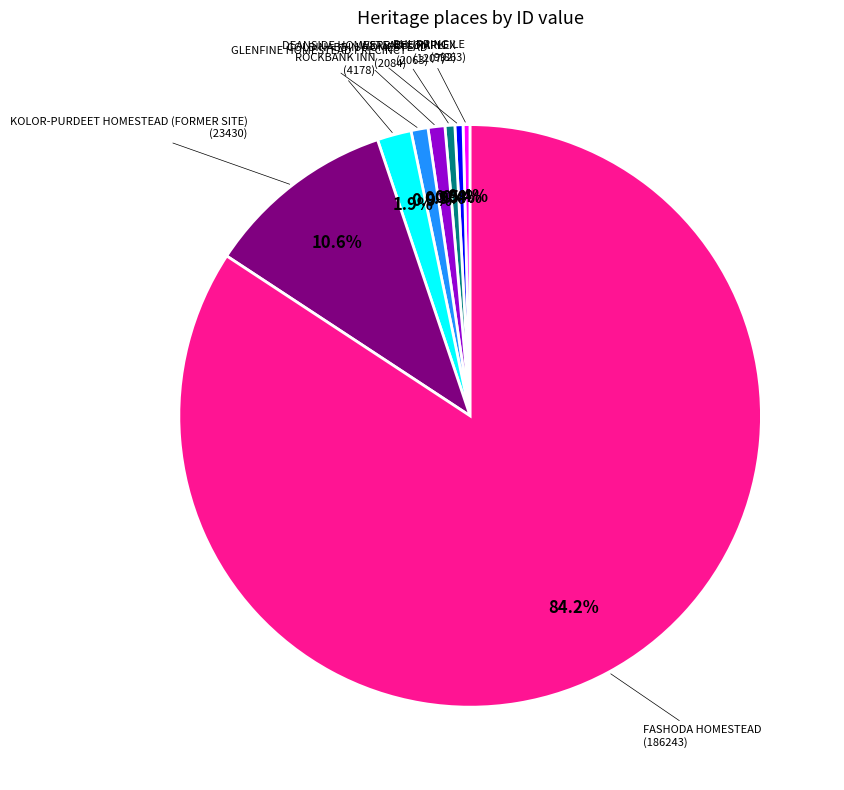

Which has a higher value, ROCKBANK INN or FASHODA HOMESTEAD?

FASHODA HOMESTEAD